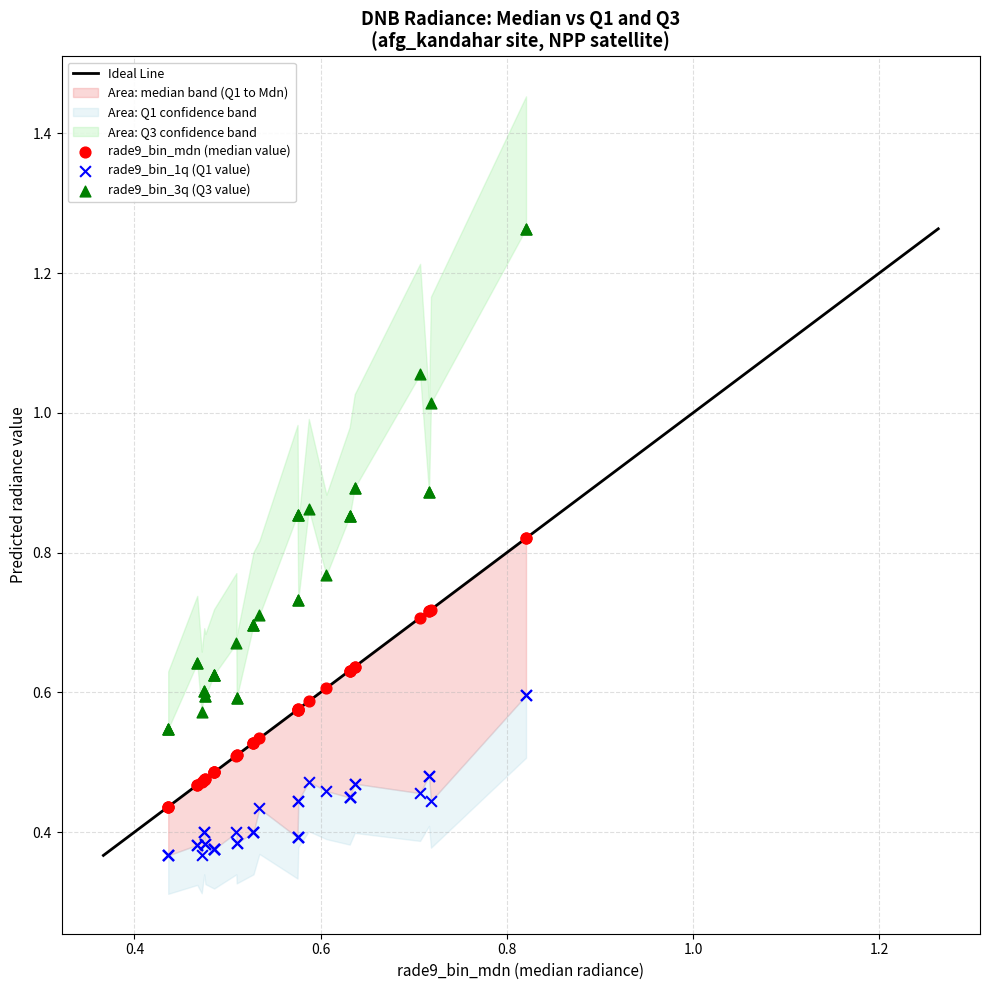

Which series reaches the minimum Y coordinate?

rade9_bin_1q (Q1 value)